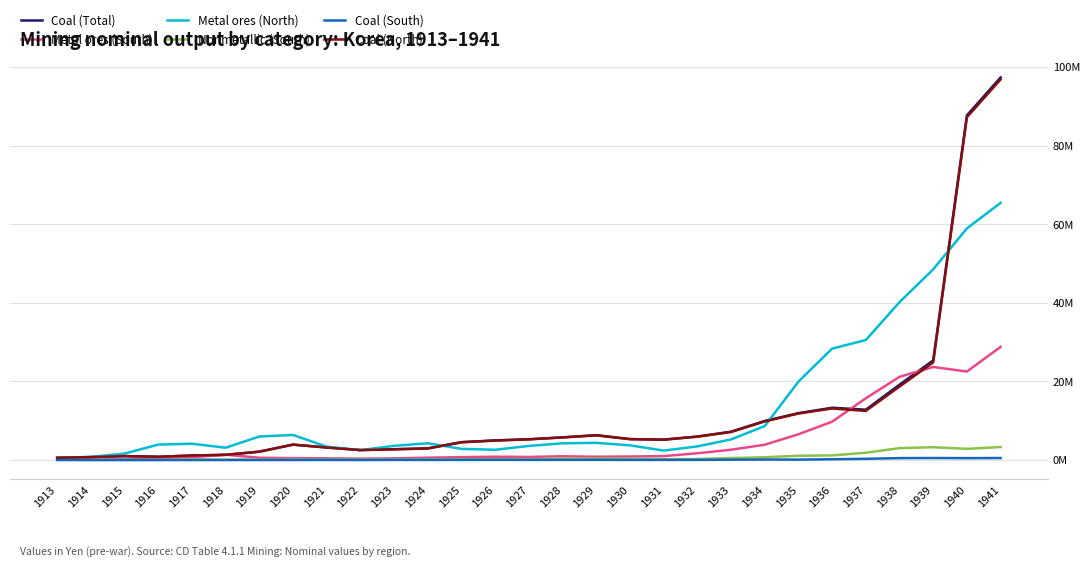

True or false: Coal (Total) and Coal (North) intersect in this chart.

False